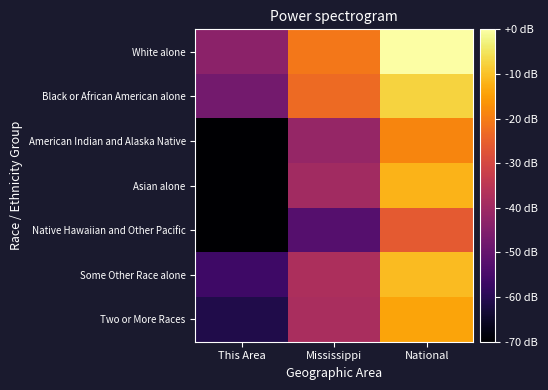

How many series are shown in this chart?

7